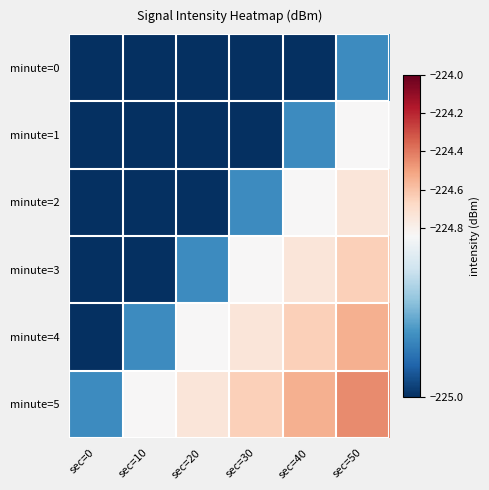

Count the number of data series in this chart.

6